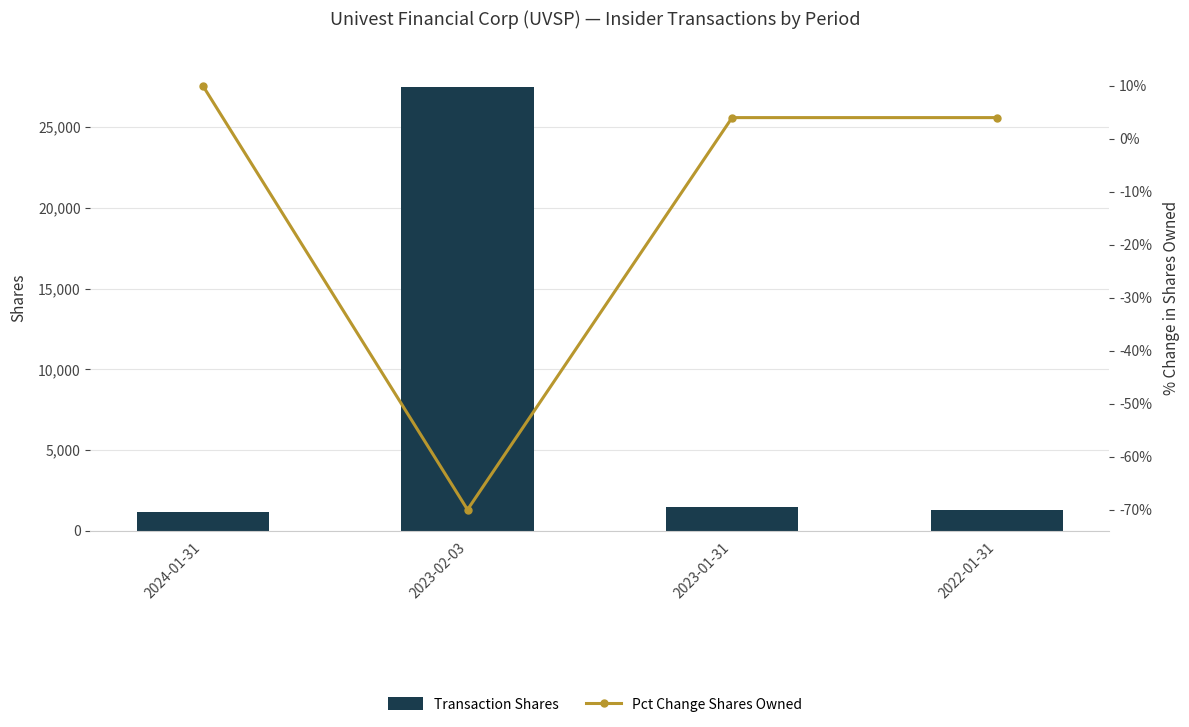

What is the total value across all series at 2024-01-31?

1172